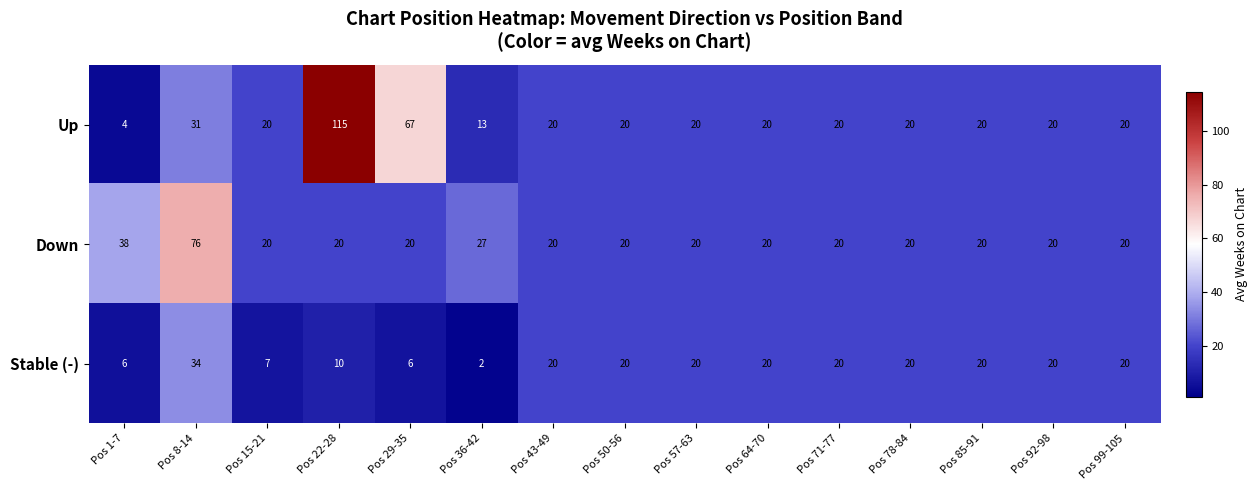

How many data points does each series have?

15